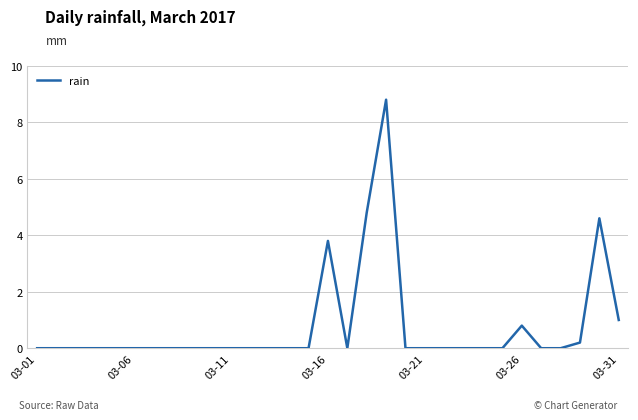

What is the maximum value shown in the chart?

8.8